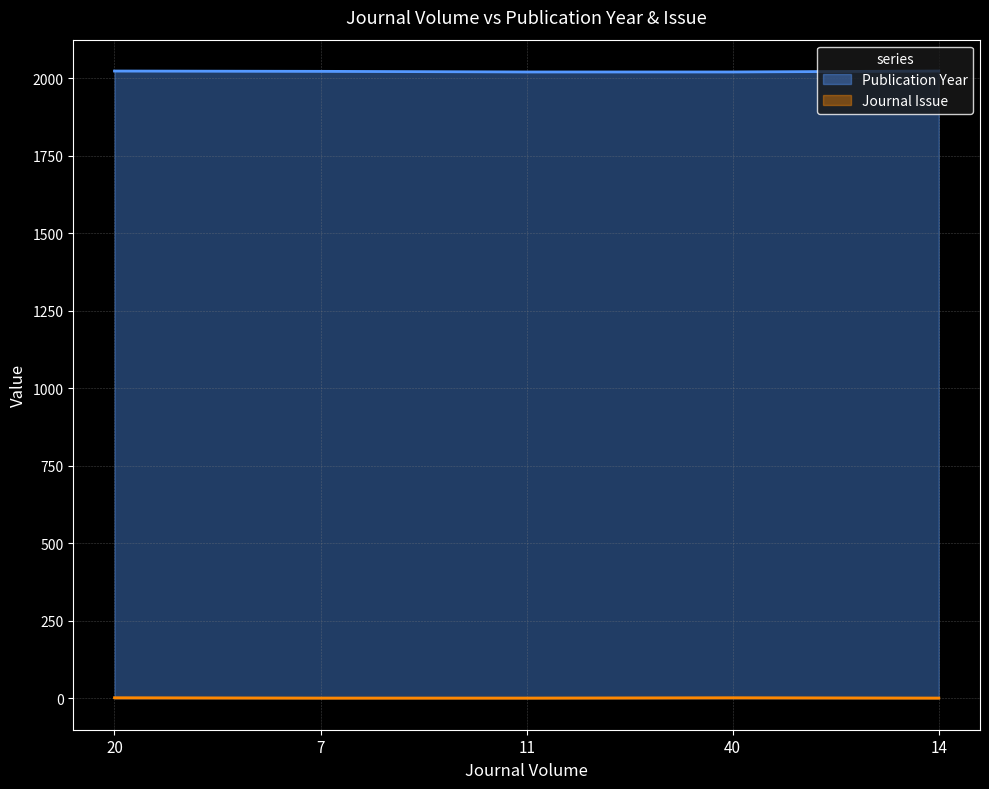

At which category does Journal Issue reach its first local peak?

40